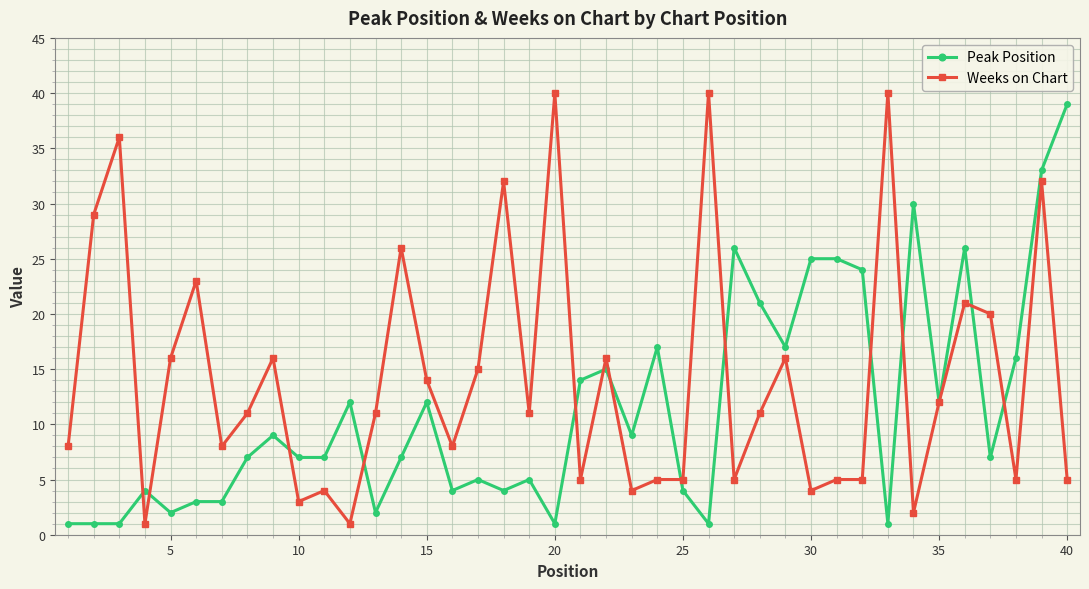

What is the highest value of the Weeks on Chart series?

40